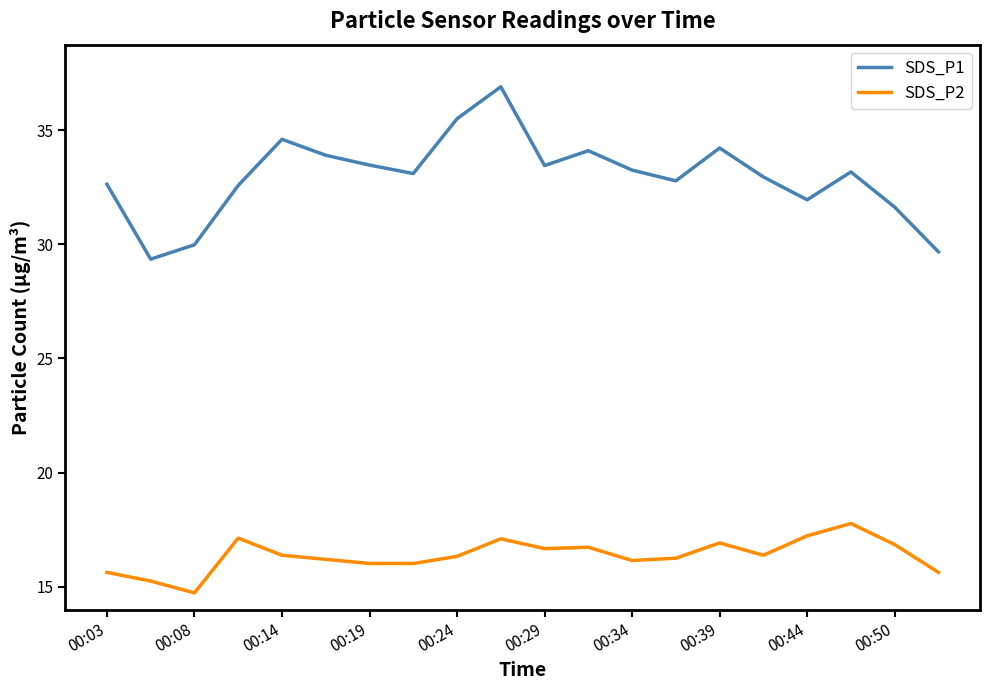

What are all the series names shown in the legend?

SDS_P1, SDS_P2